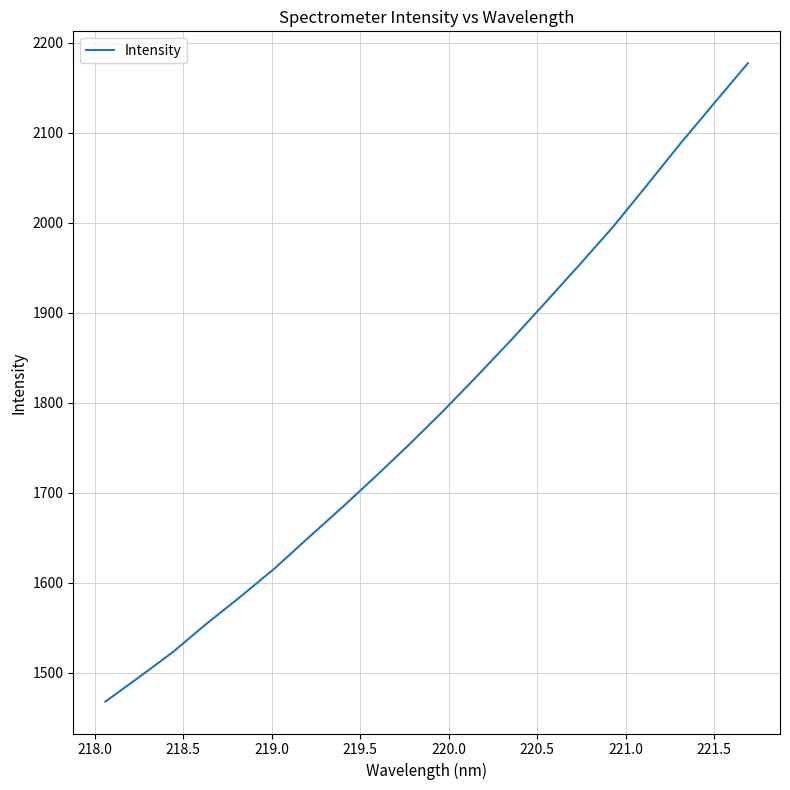

What is the maximum value shown in the chart?

2177.0